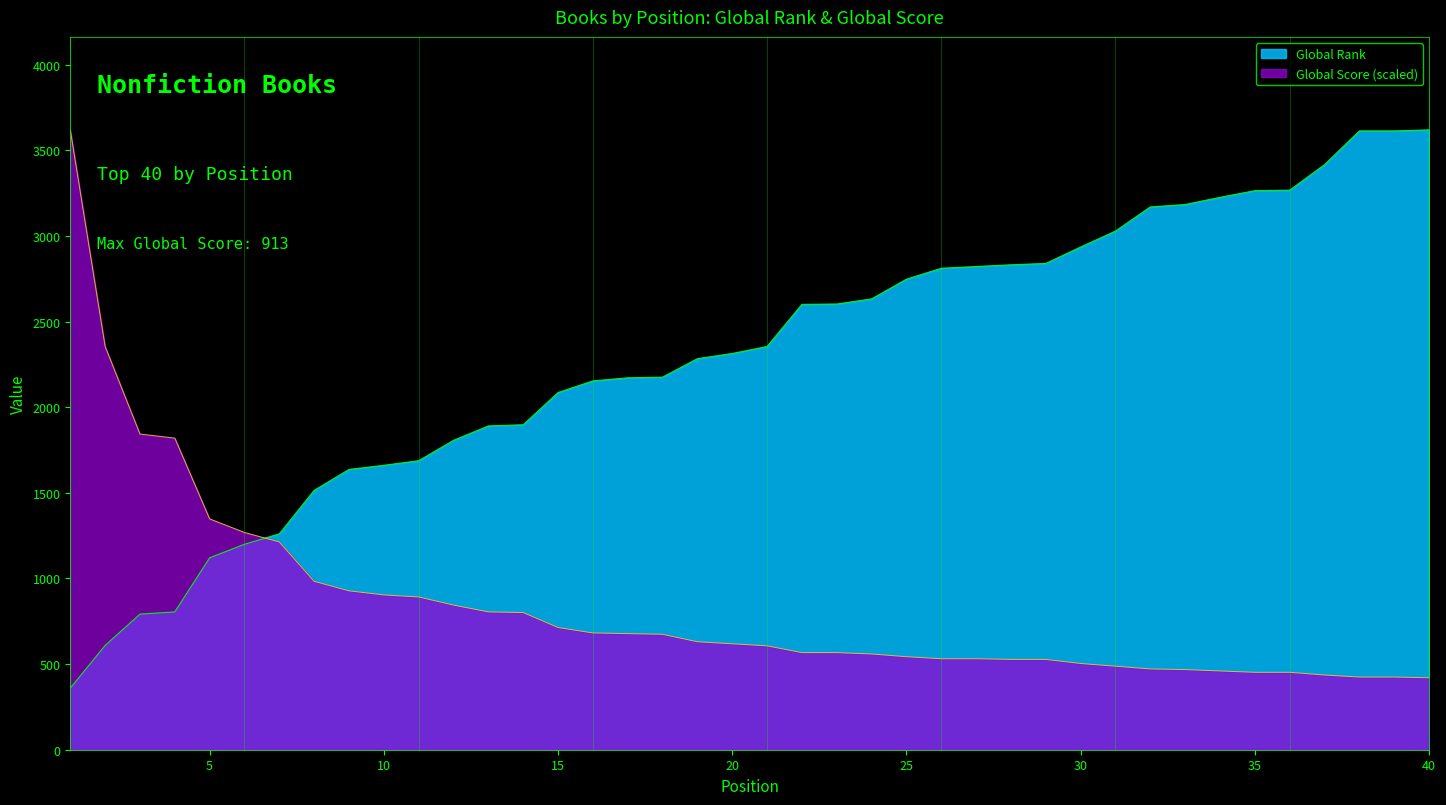

After their last crossing, which series has the higher values: Global Score or Global Rank?

Global Rank